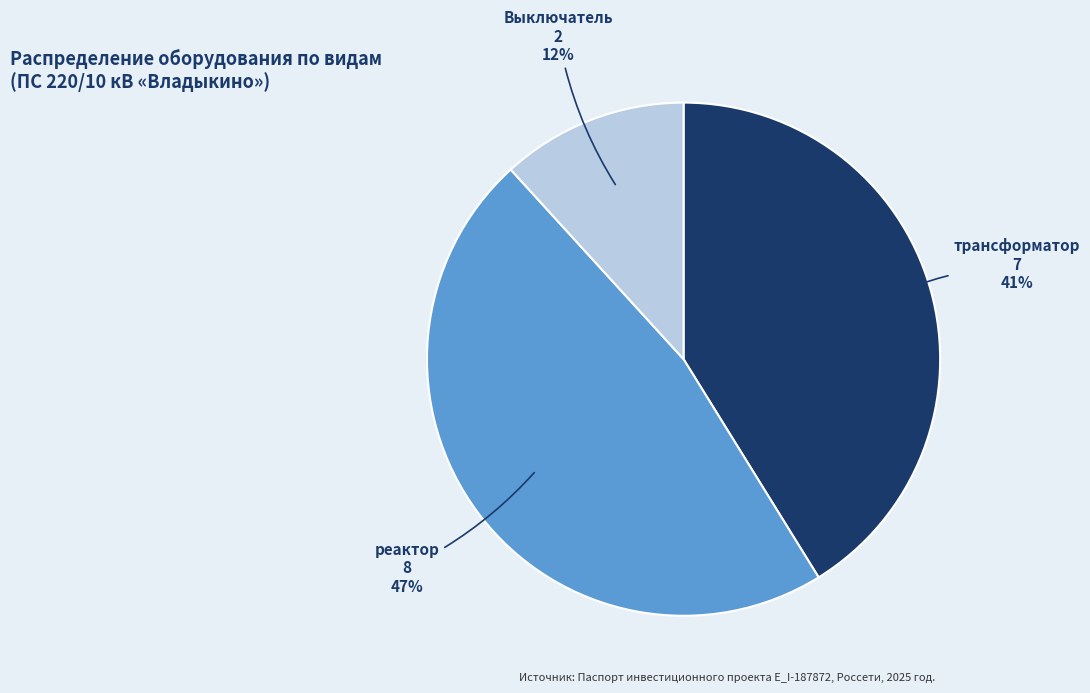

What percentage is the Выключатель slice, to the nearest percent?

12%